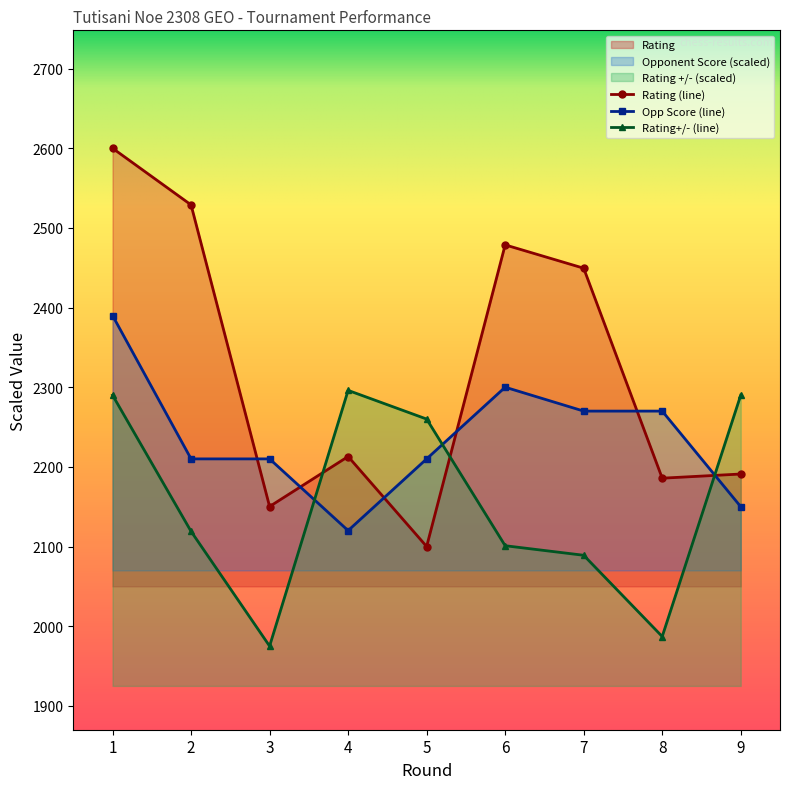

What is the total value across all series at 9?

6631.0